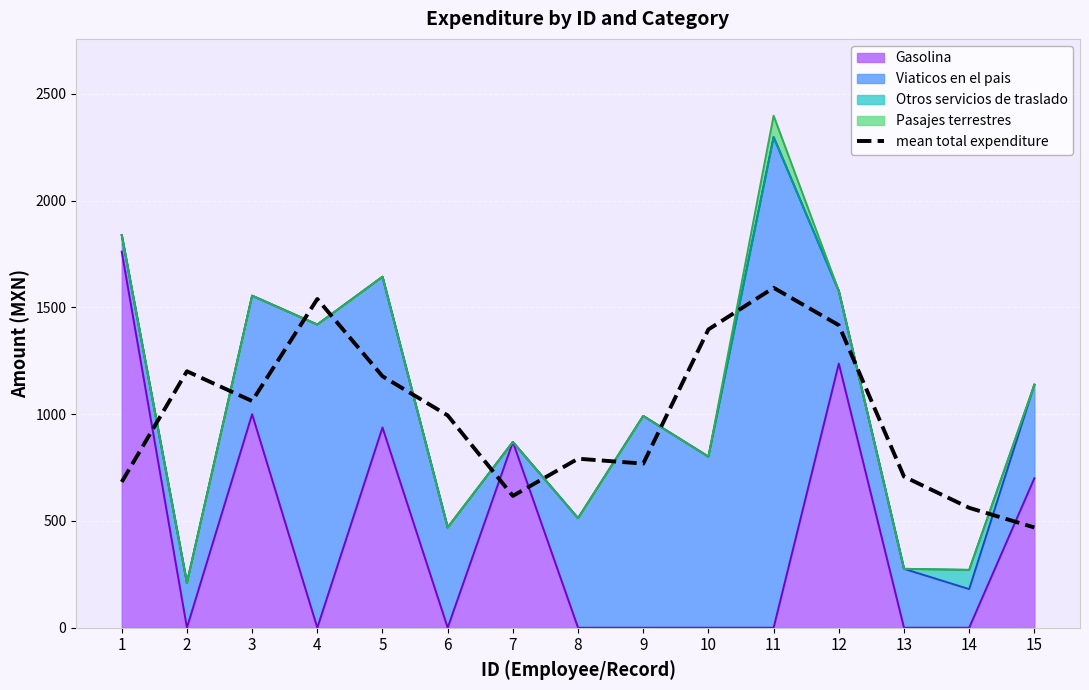

The chart shows a value of 1660.1 at 5. True or false?

False